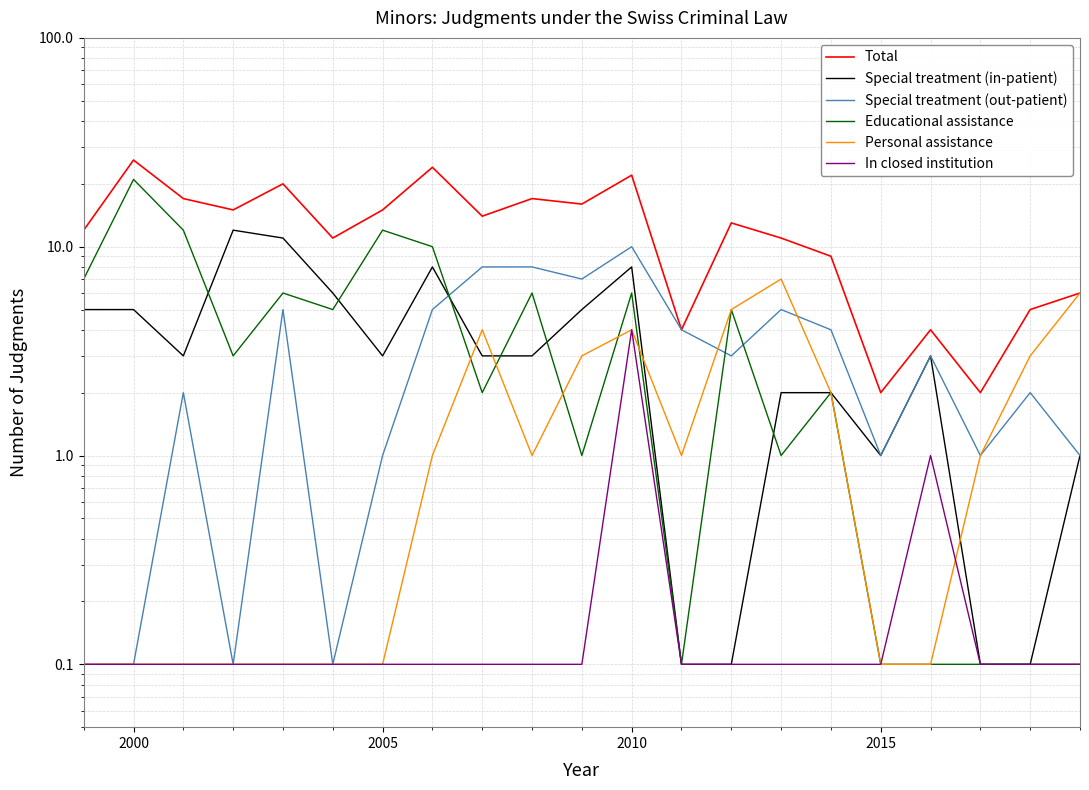

Is the value of Total at 12 greater than the value of In closed institution at 8?

Yes